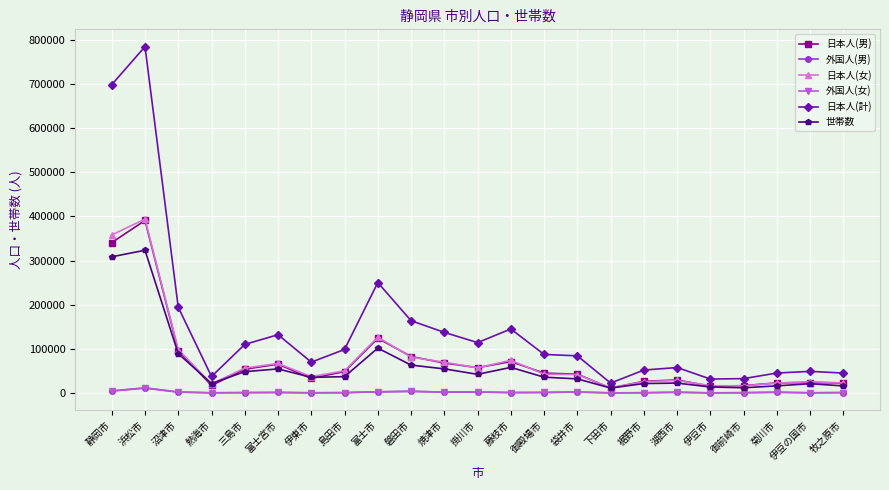

True or false: 外国人(女) and 日本人(女) cross at least once.

False